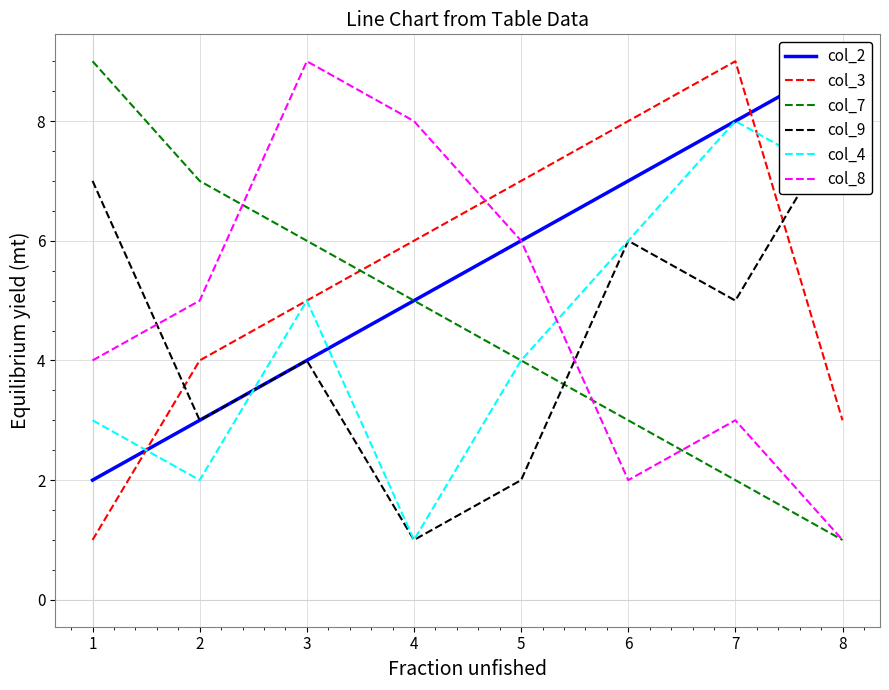

Reading left to right, list all the values displayed in this chart.

col_2: 2	3	4	5	6	7	8	9
col_3: 1	4	5	6	7	8	9	3
col_7: 9	7	6	5	4	3	2	1
col_9: 7	3	4	1	2	6	5	8
col_4: 3	2	5	1	4	6	8	7
col_8: 4	5	9	8	6	2	3	1